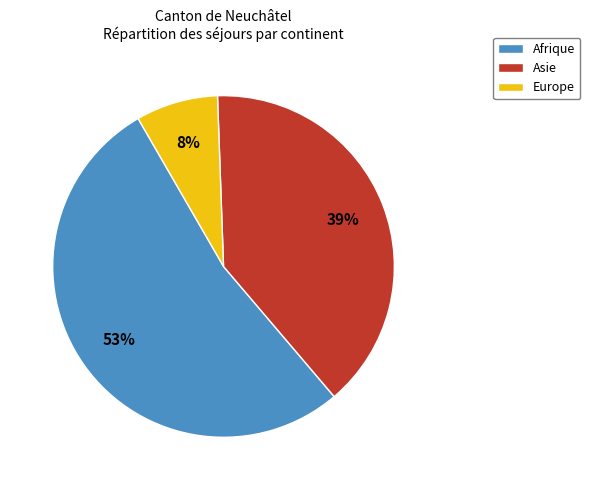

Which slice is the smallest?

Europe